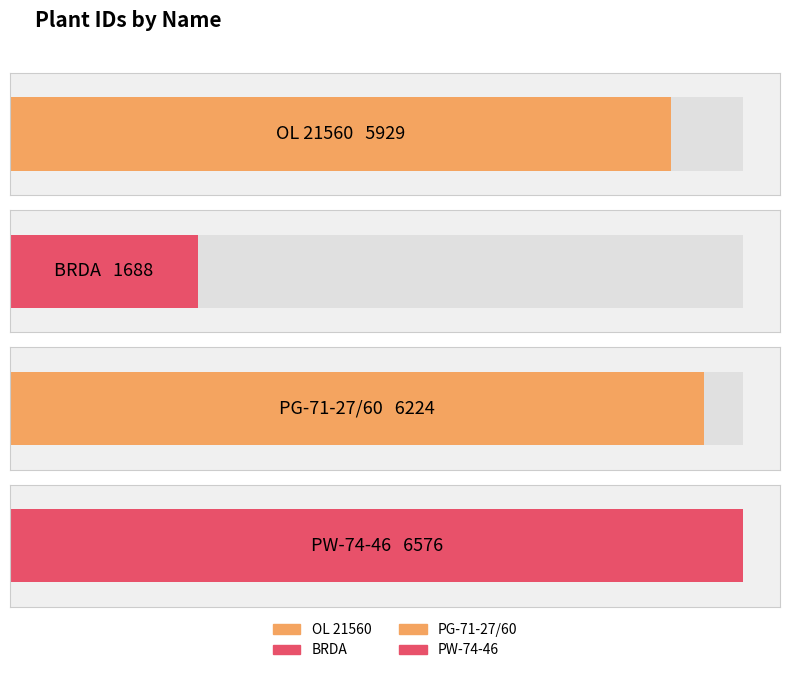

What is the greatest value displayed?

6576